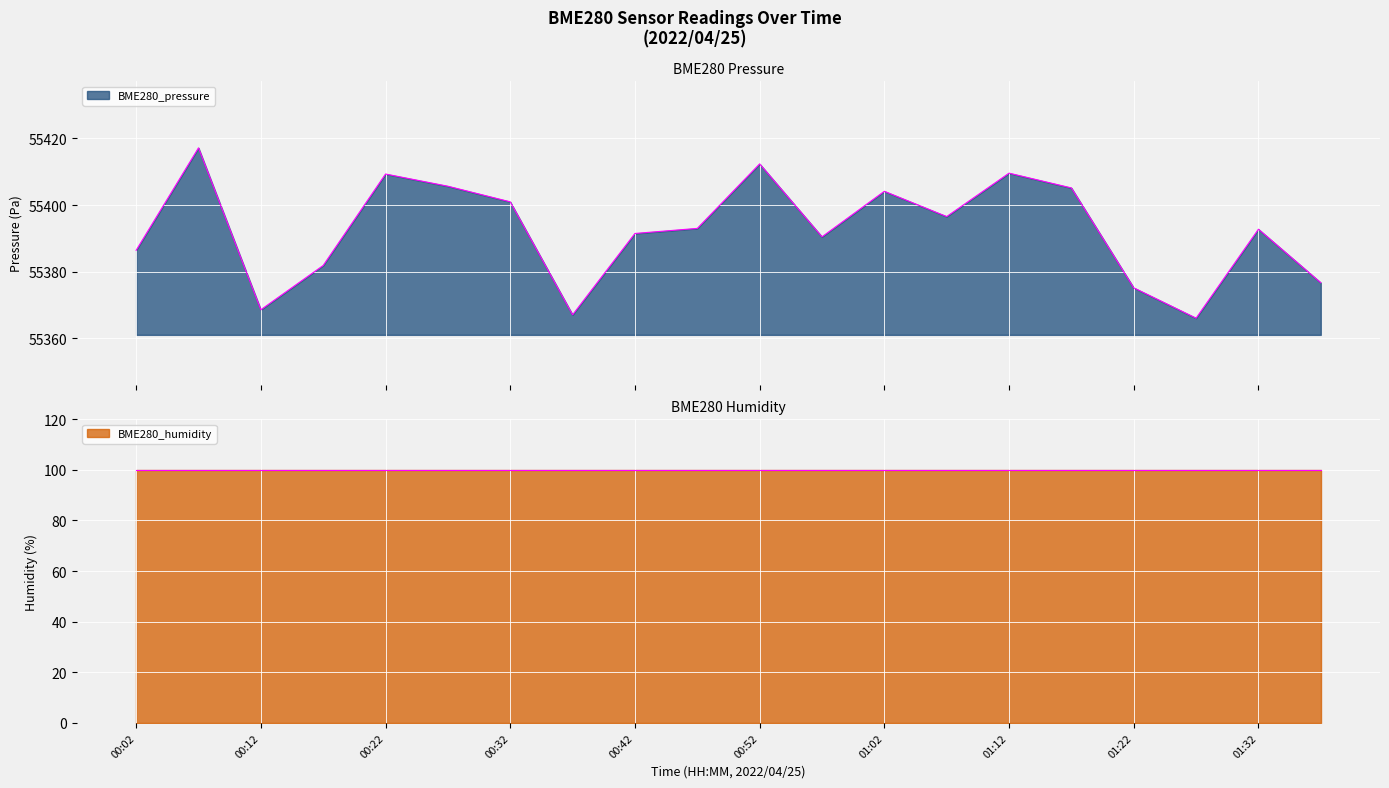

What is the minimum value for BME280_pressure?

55366.1